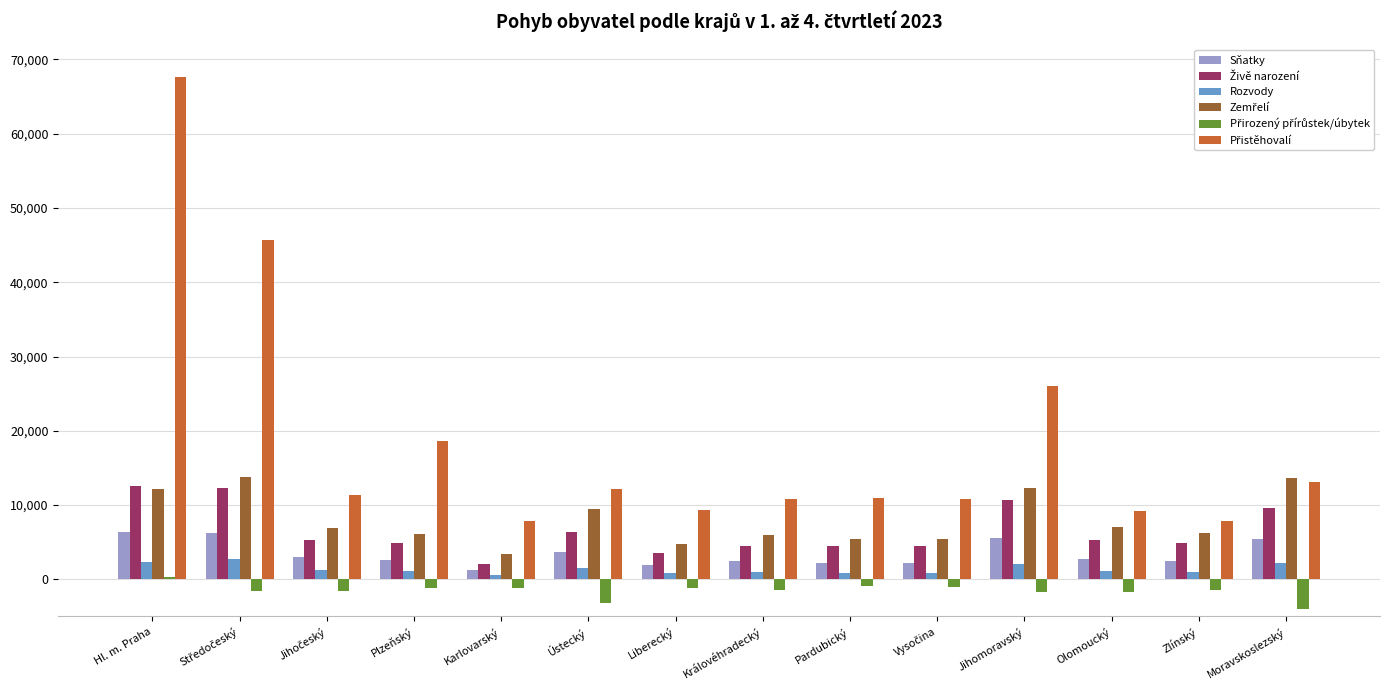

Which category has the highest value across all series?

Hl. m. Praha